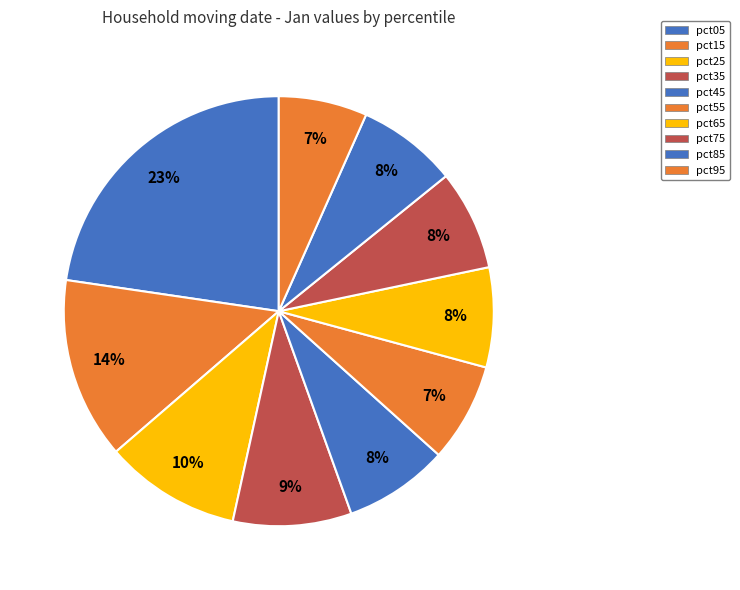

The pct65 slice represents 20% of the pie. True or false?

False